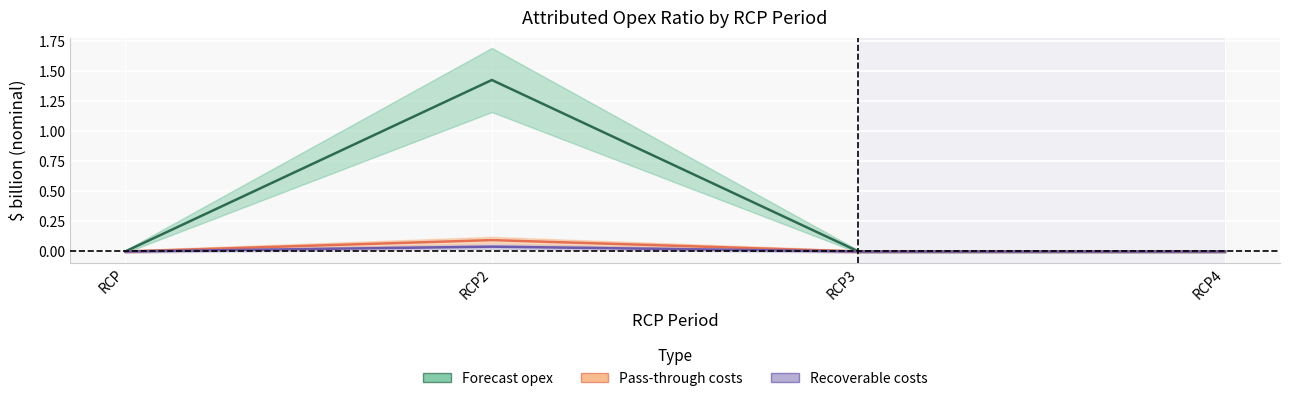

Is it true that Forecast opex equals 0.0 at RCP4?

True